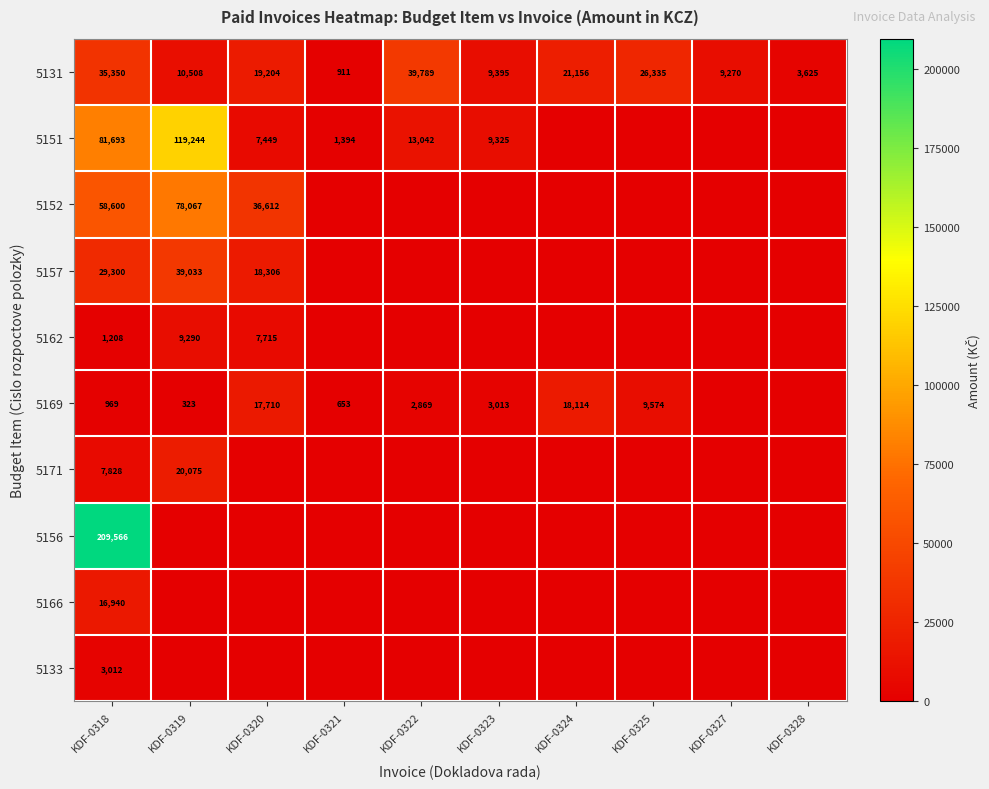

What is the highest value of the 5131 series?

39789